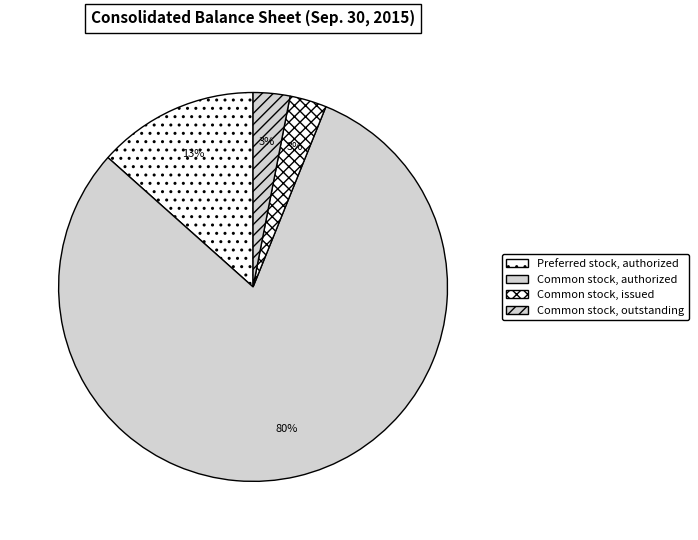

Is the sum of Common stock, outstanding and Preferred stock, authorized greater than half?

No